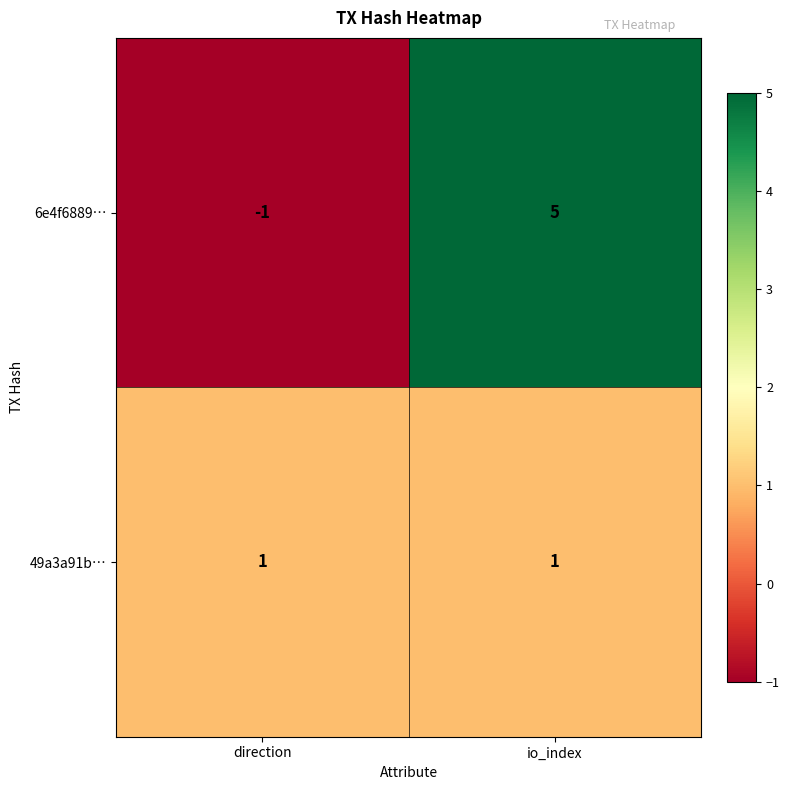

What is the sum of all 6e4f6889… values?

4